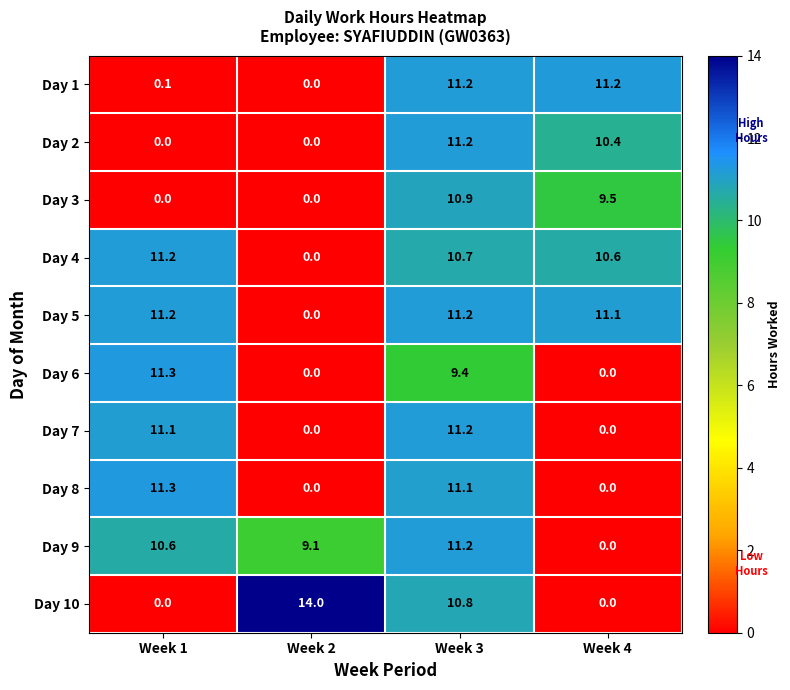

At which label is Day 9 closest to 5?

Week 2